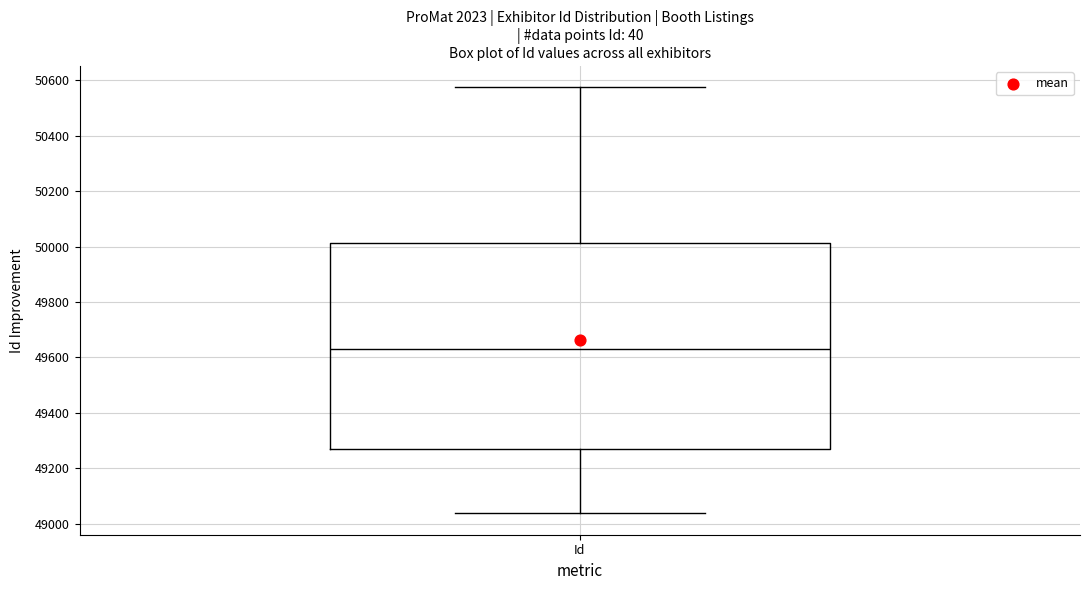

Where does the median line of the box for Id sit on the y-axis? The values are not printed on the chart, so give them approximately, as read against the axis.

49640